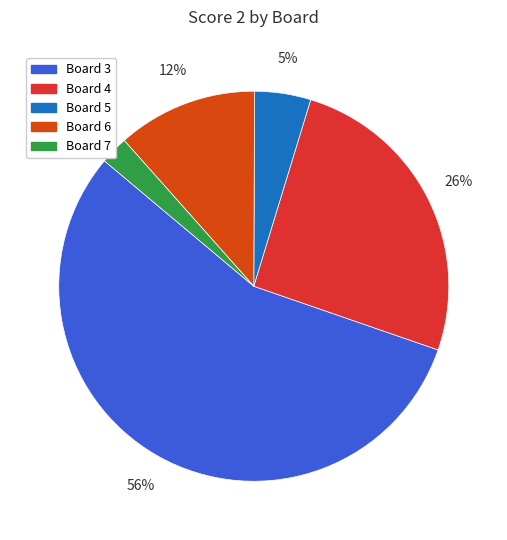

Which slice is the smallest?

Board 7